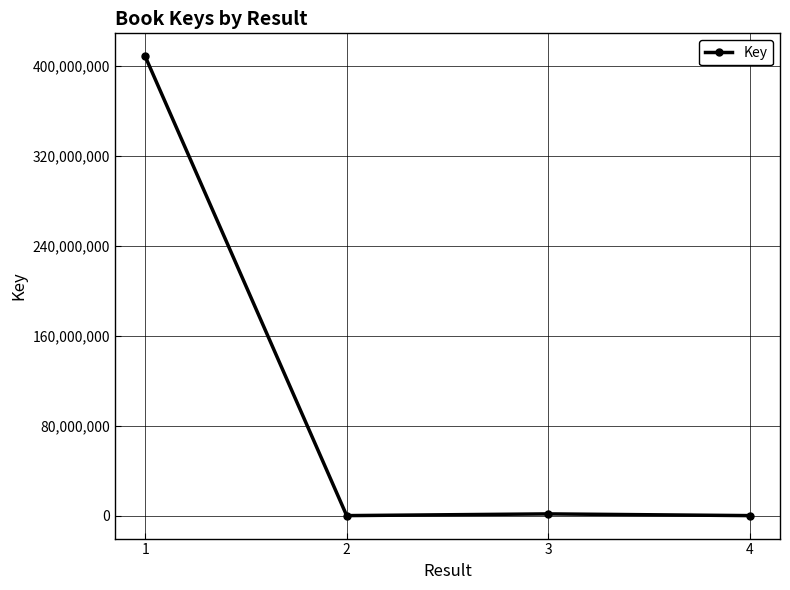

What is the difference between the maximum and minimum values?

408450494